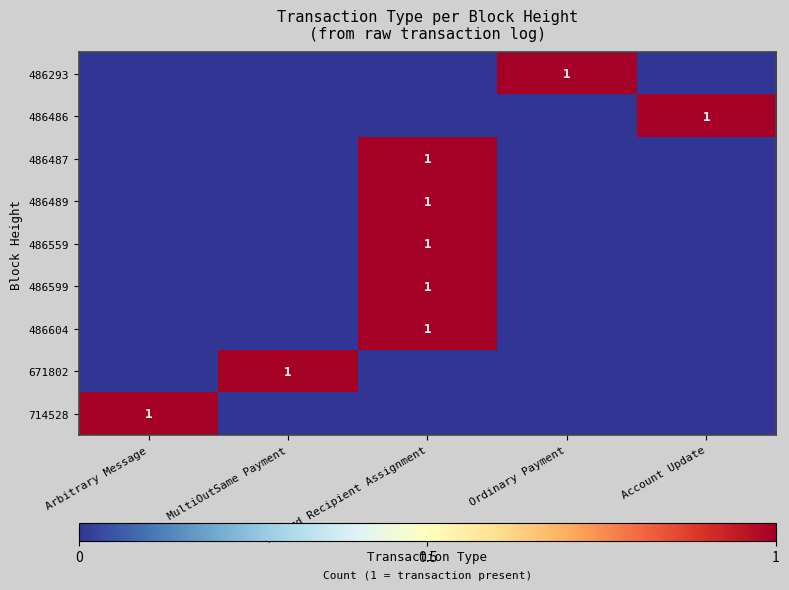

What is the maximum value for 671802?

1